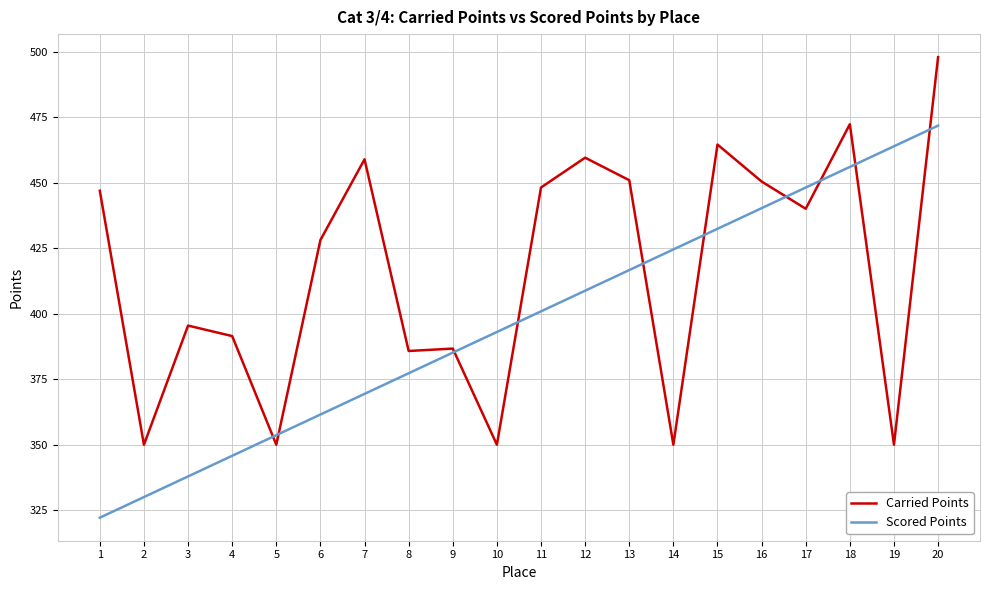

Is the value of Scored Points at 19 greater than the value of Carried Points at 8?

Yes